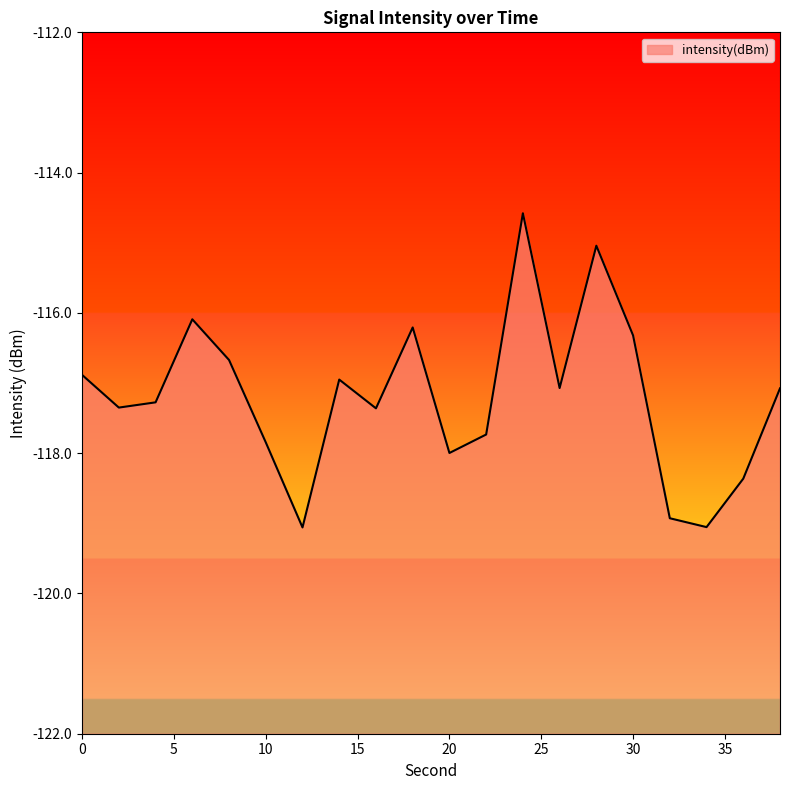

What is the approximate value at 4?

-117.3